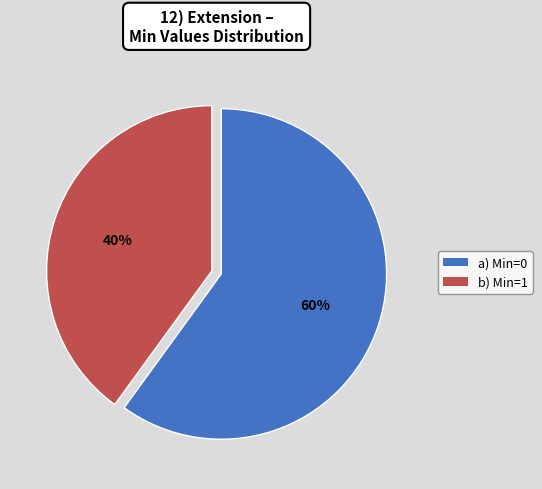

To the nearest percent, what is the difference between the largest and smallest slice percentages?

20%